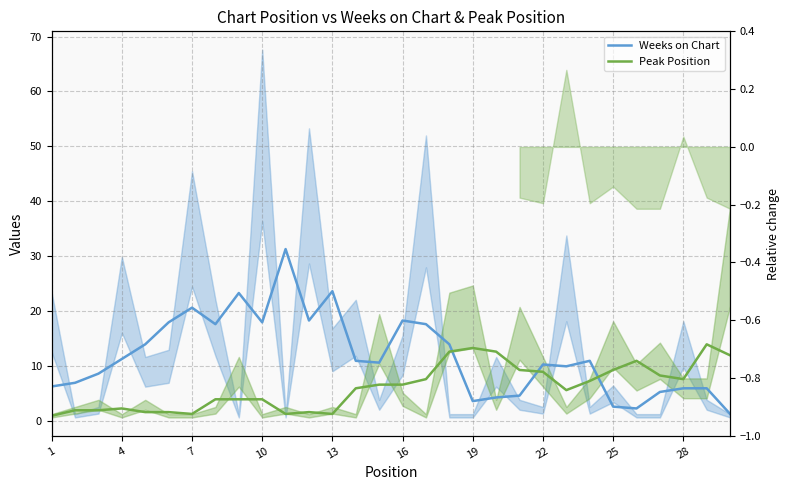

How many values in the Weeks on Chart series exceed 10?

17